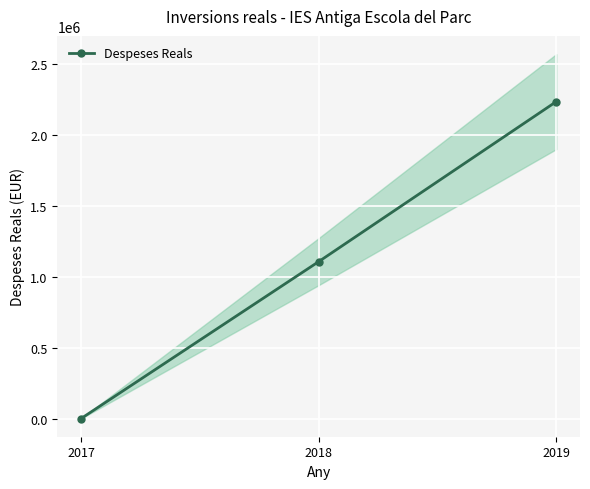

What is the sum of all values?

3337648.1